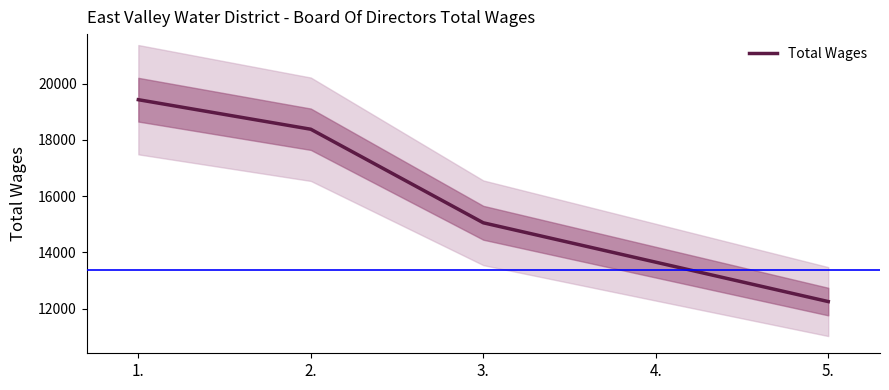

What is the greatest value displayed?

19425